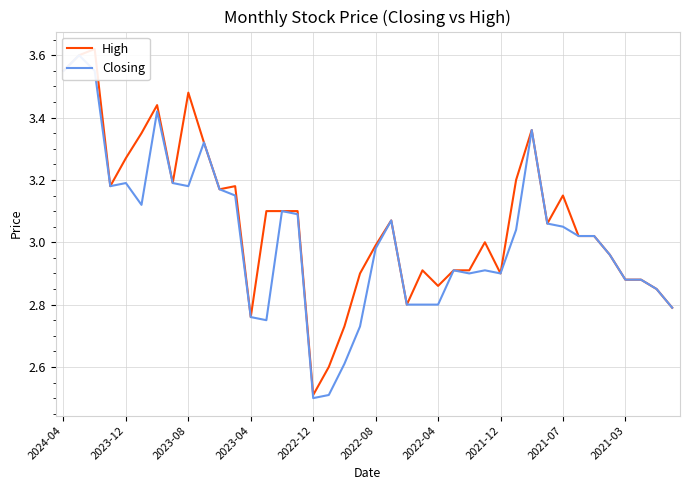

How many series are shown in this chart?

2